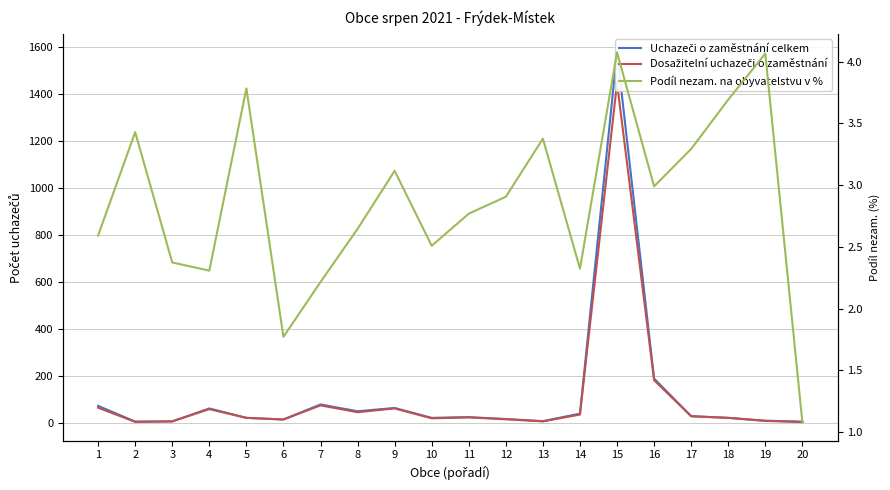

At which category does Podíl nezam. na obyvatelstvu v % reach its first local peak?

2